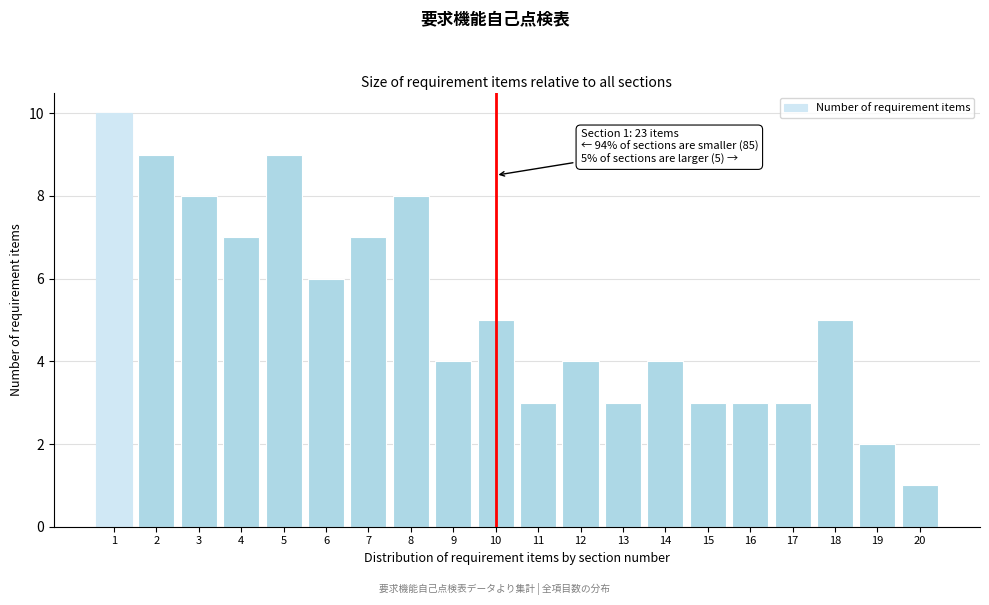

Reading left to right, extract all data points from this chart.

10	9	8	7	9	6	7	8	4	5	3	4	3	4	3	3	3	5	2	1